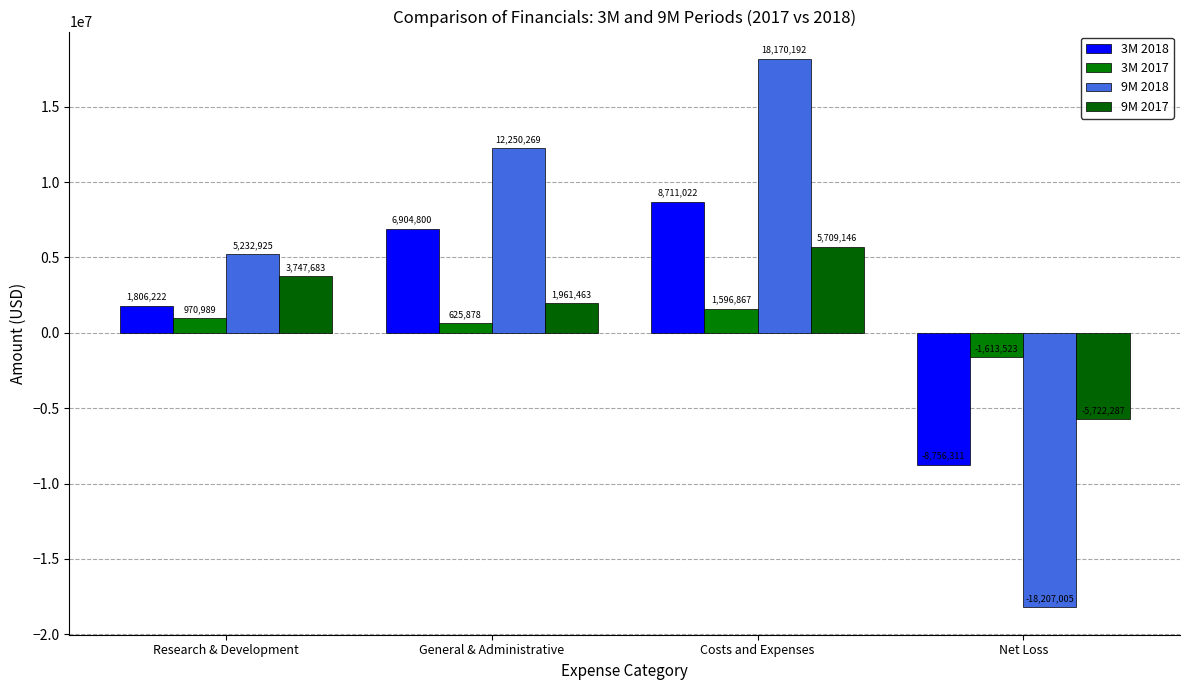

List the series in order of their peak value, highest first.

9M 2018, 3M 2018, 9M 2017, 3M 2017